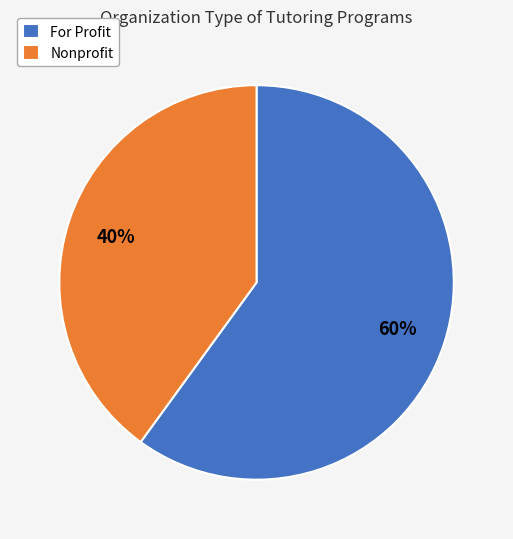

The For Profit slice represents 53% of the pie. True or false?

False